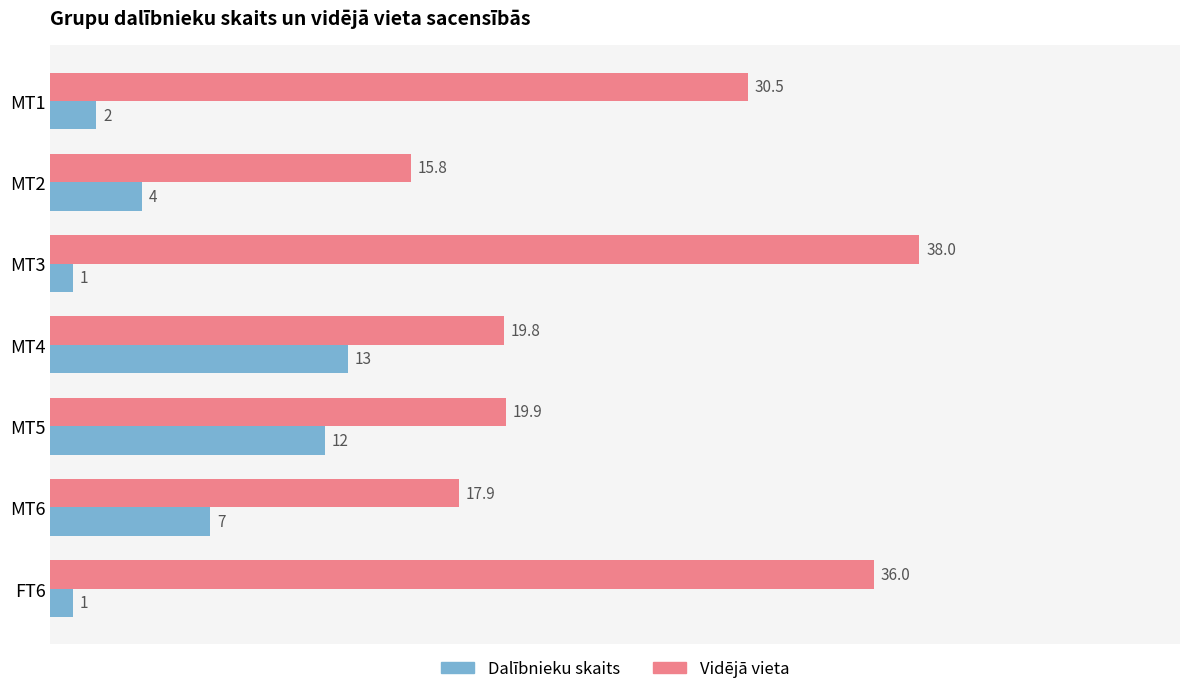

At which category is the sum across all series the highest?

MT3